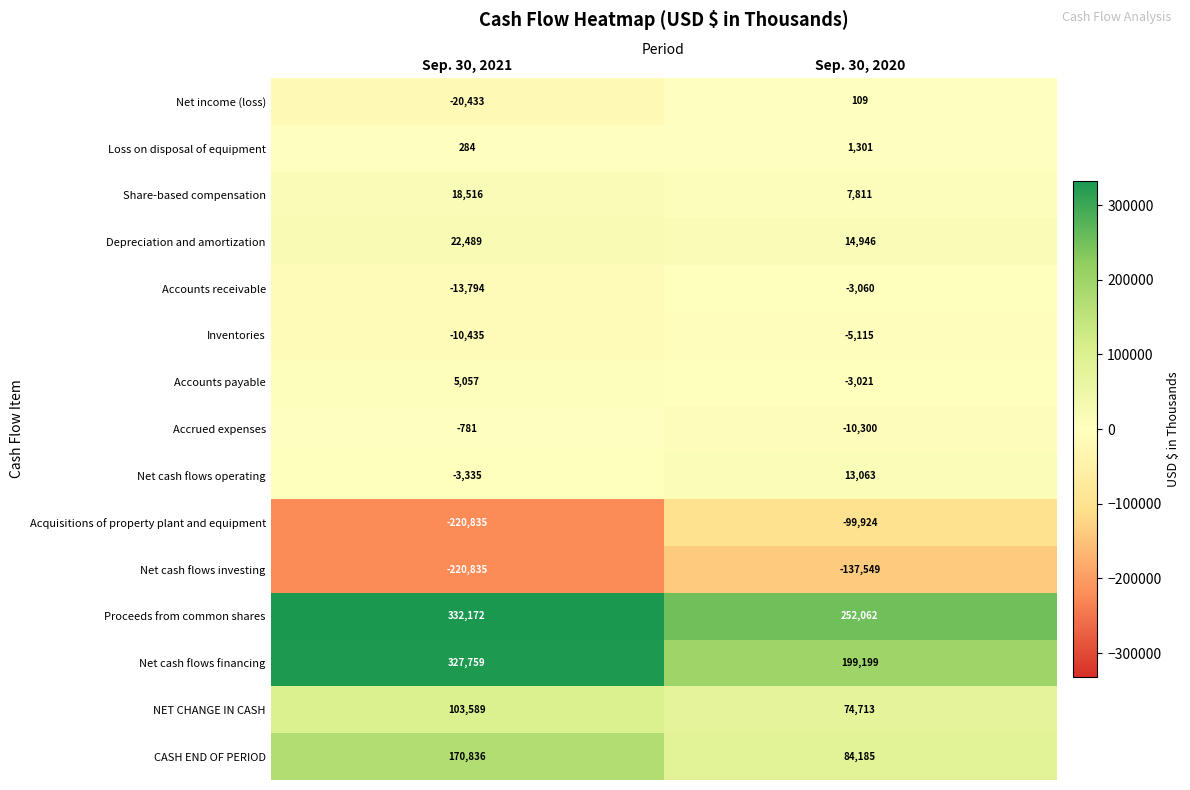

What value does the Loss on disposal of equipment series have at Sep. 30, 2021?

284